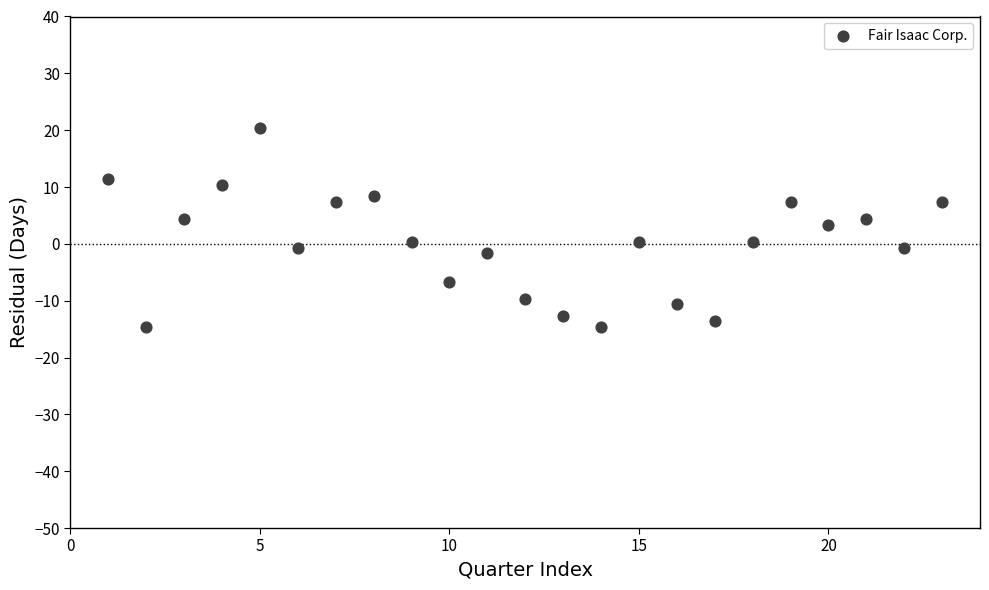

What is the range of Y values (max minus min)?

35.0